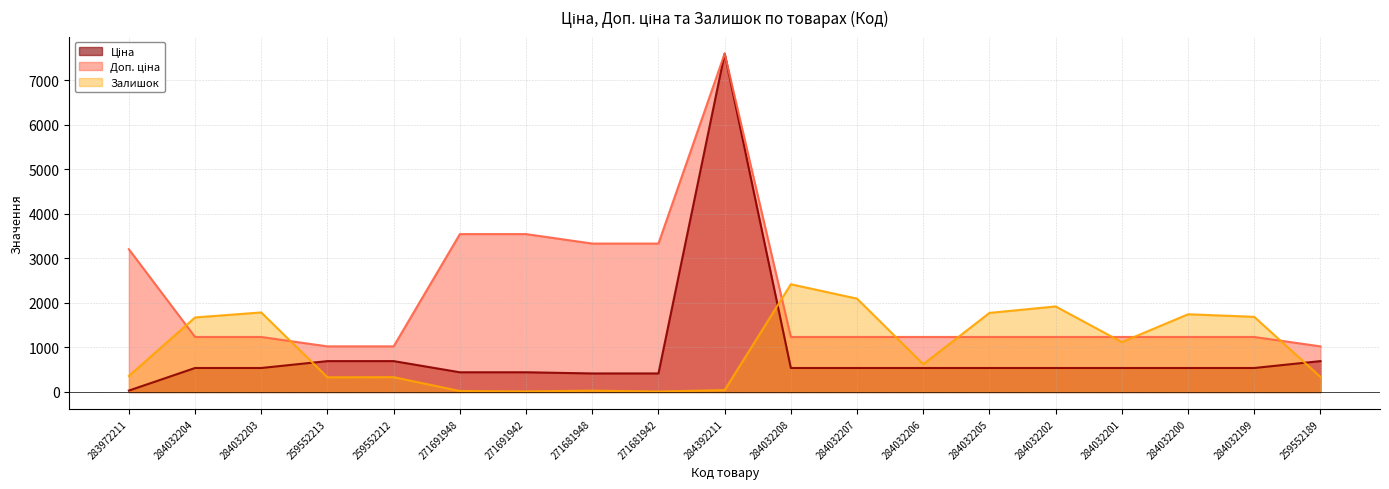

What is the spread (max minus min) of values at 284032203?

1247.0